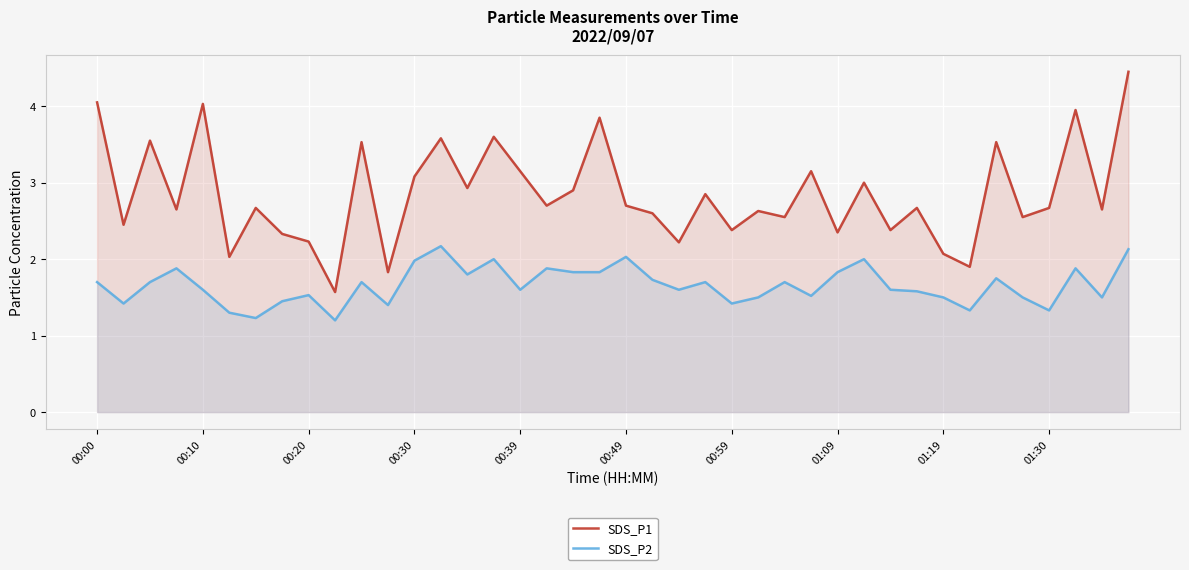

Reading right to left, list all the values displayed in this chart.

SDS_P1: 4.5	2.6	4.0	2.7	2.5	3.5	1.9	2.1	2.7	2.4	3.0	2.4	3.1	2.5	2.6	2.4	2.9	2.2	2.6	2.7	3.9	2.9	2.7	3.1	3.6	2.9	3.6	3.1	1.8	3.5	1.6	2.2	2.3	2.7	2.0	4.0	2.6	3.5	2.5	4.0
SDS_P2: 2.1	1.5	1.9	1.3	1.5	1.8	1.3	1.5	1.6	1.6	2.0	1.8	1.5	1.7	1.5	1.4	1.7	1.6	1.7	2.0	1.8	1.8	1.9	1.6	2.0	1.8	2.2	2.0	1.4	1.7	1.2	1.5	1.4	1.2	1.3	1.6	1.9	1.7	1.4	1.7